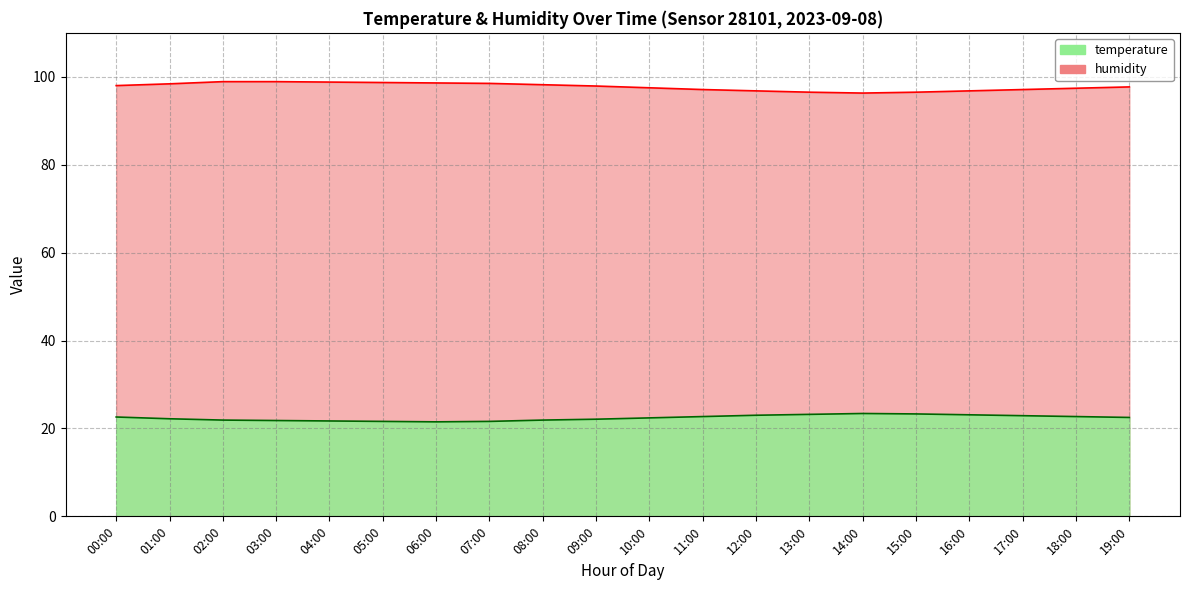

At which category is the sum across all series the highest?

02:00